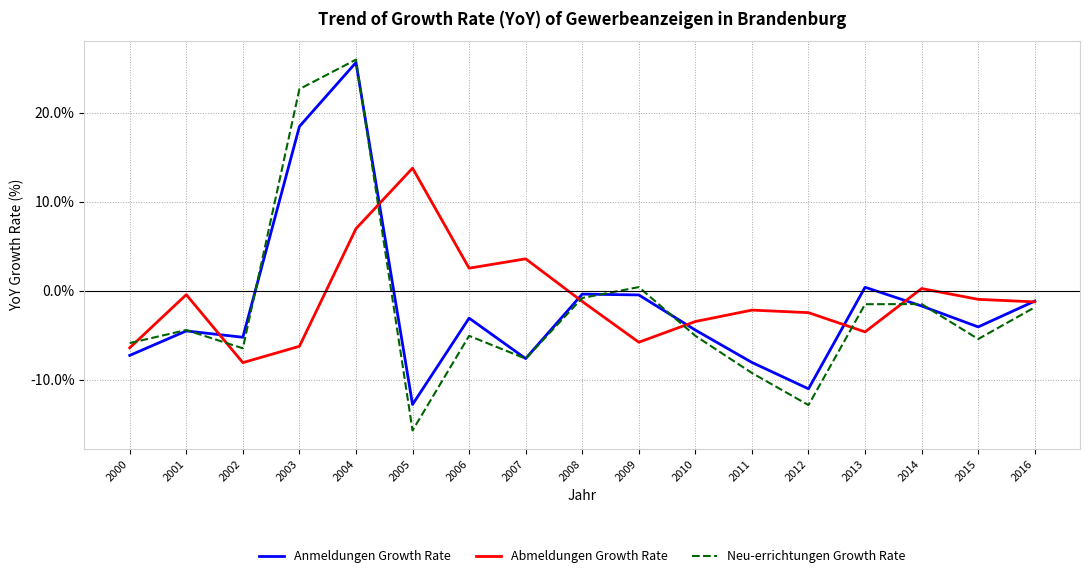

What is the total value across all series at 2001?

-9.4